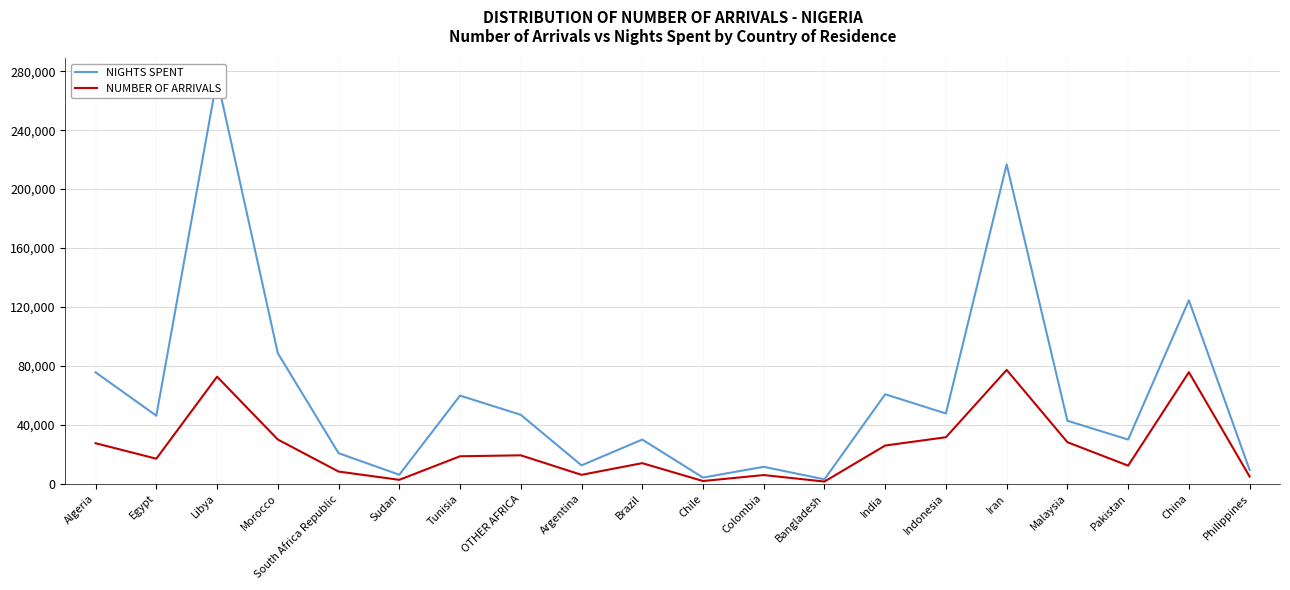

Is it true that NIGHTS SPENT equals 4122 at Chile?

True